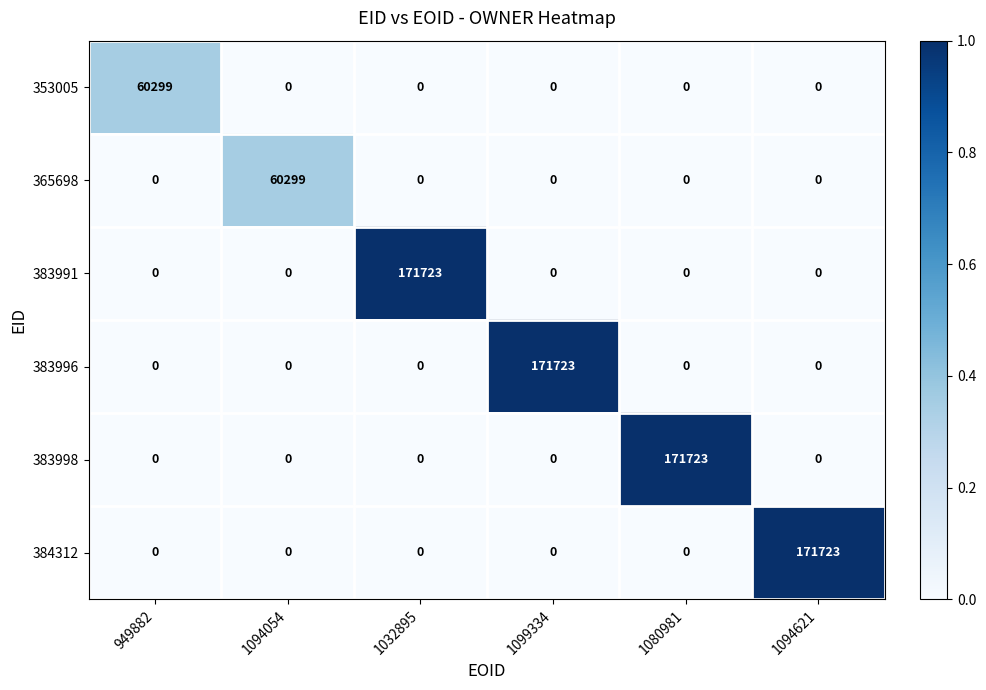

What is the sum of all 353005 values?

60299